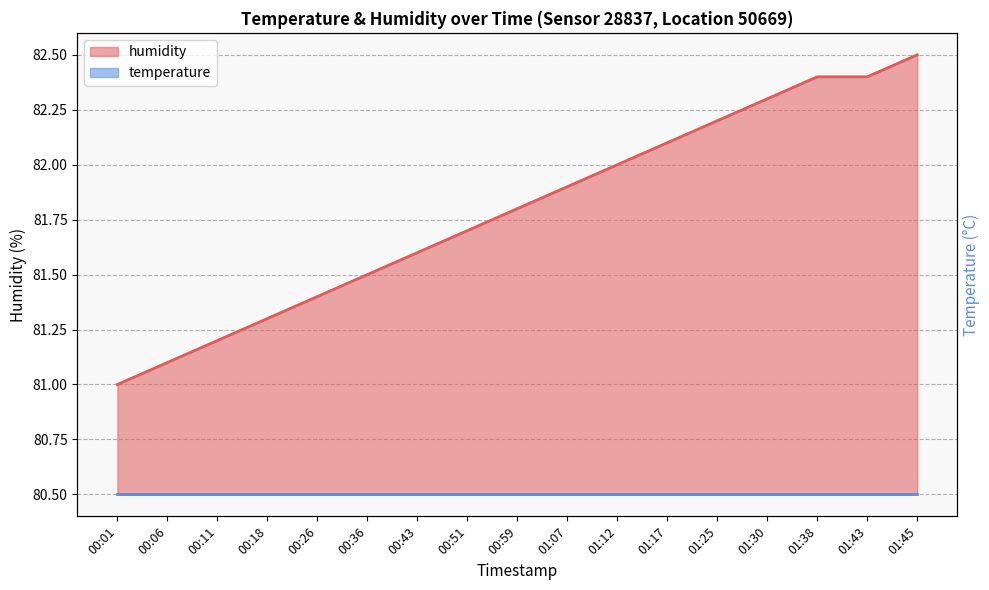

What is the value of the 4th point from the left?

81.3